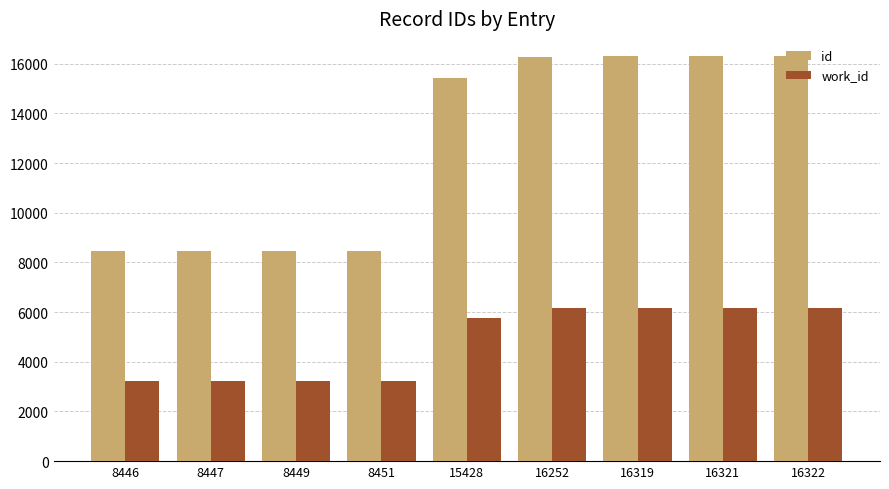

List the series in order of their overall mean, lowest first.

work_id, id